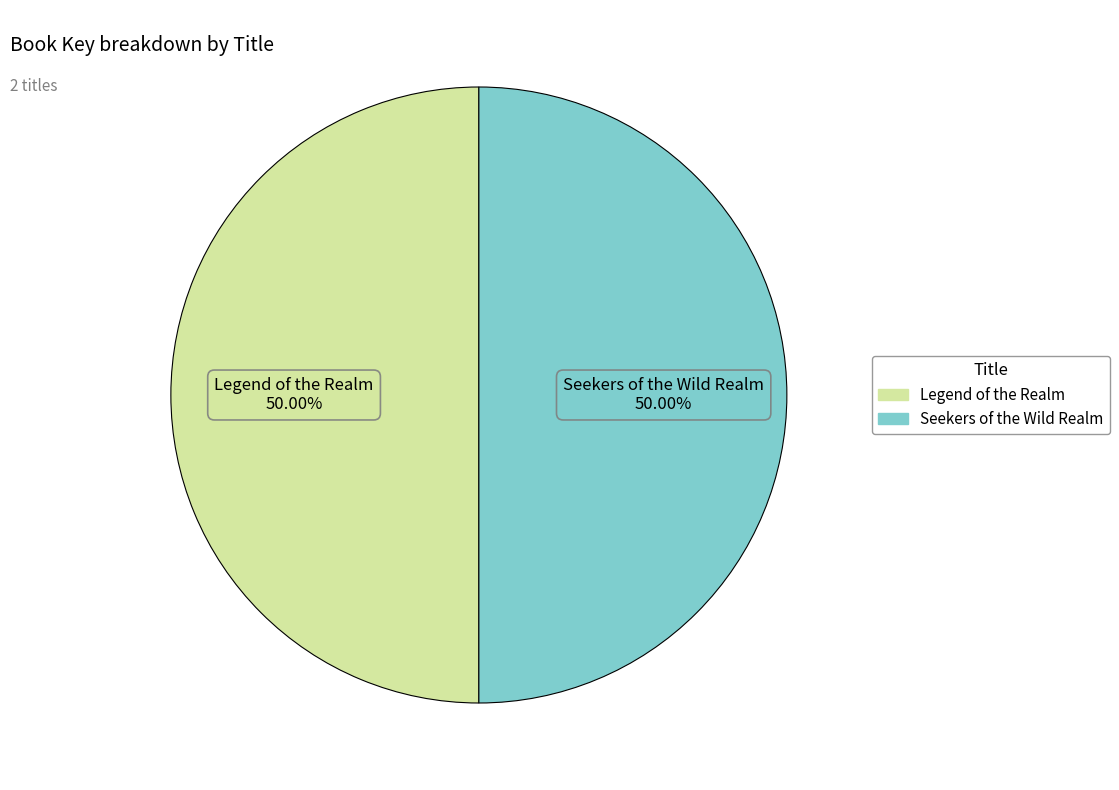

What is the ratio of the value at Seekers of the Wild Realm to the value at Legend of the Realm?

1.0